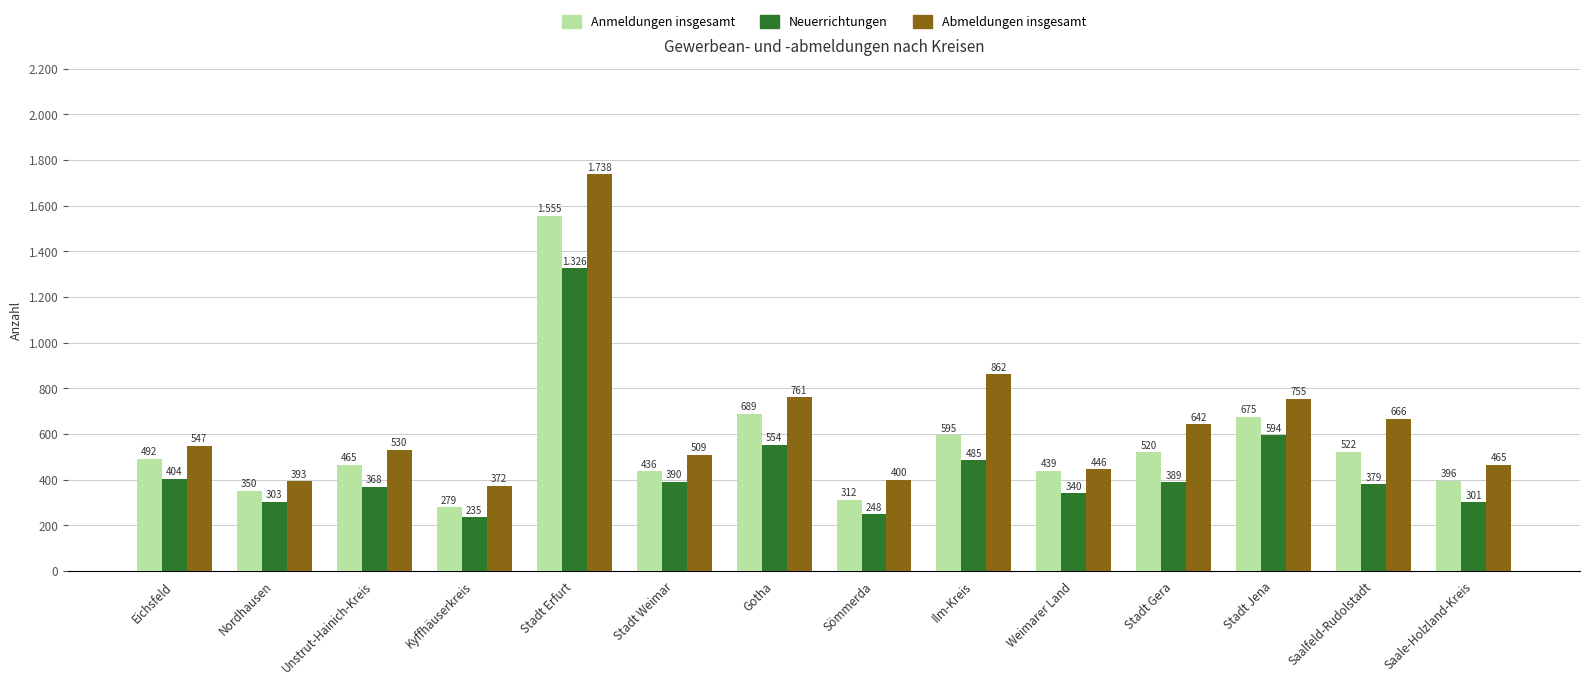

What is the label of the 8th bar from the left?

Sömmerda